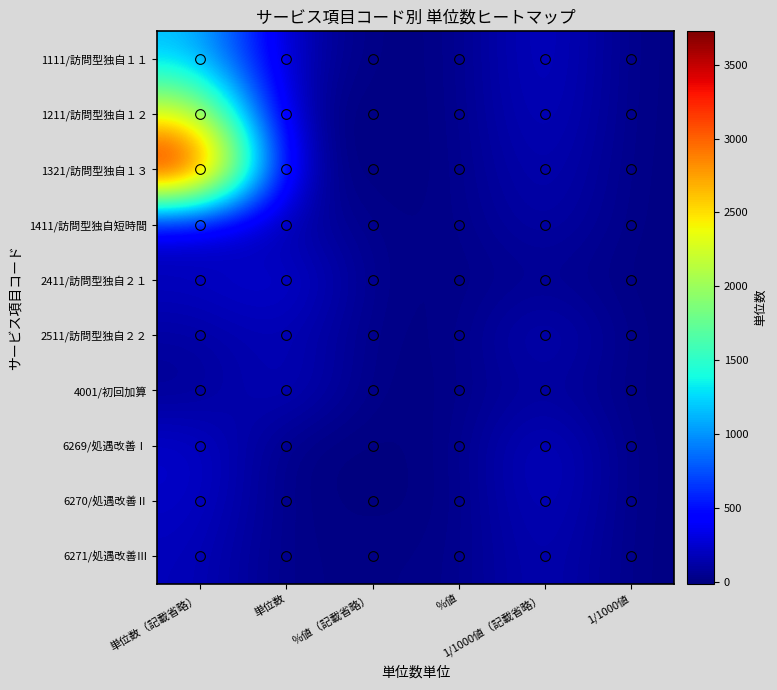

At which category is the sum across all series the highest?

単位数（記載省略）